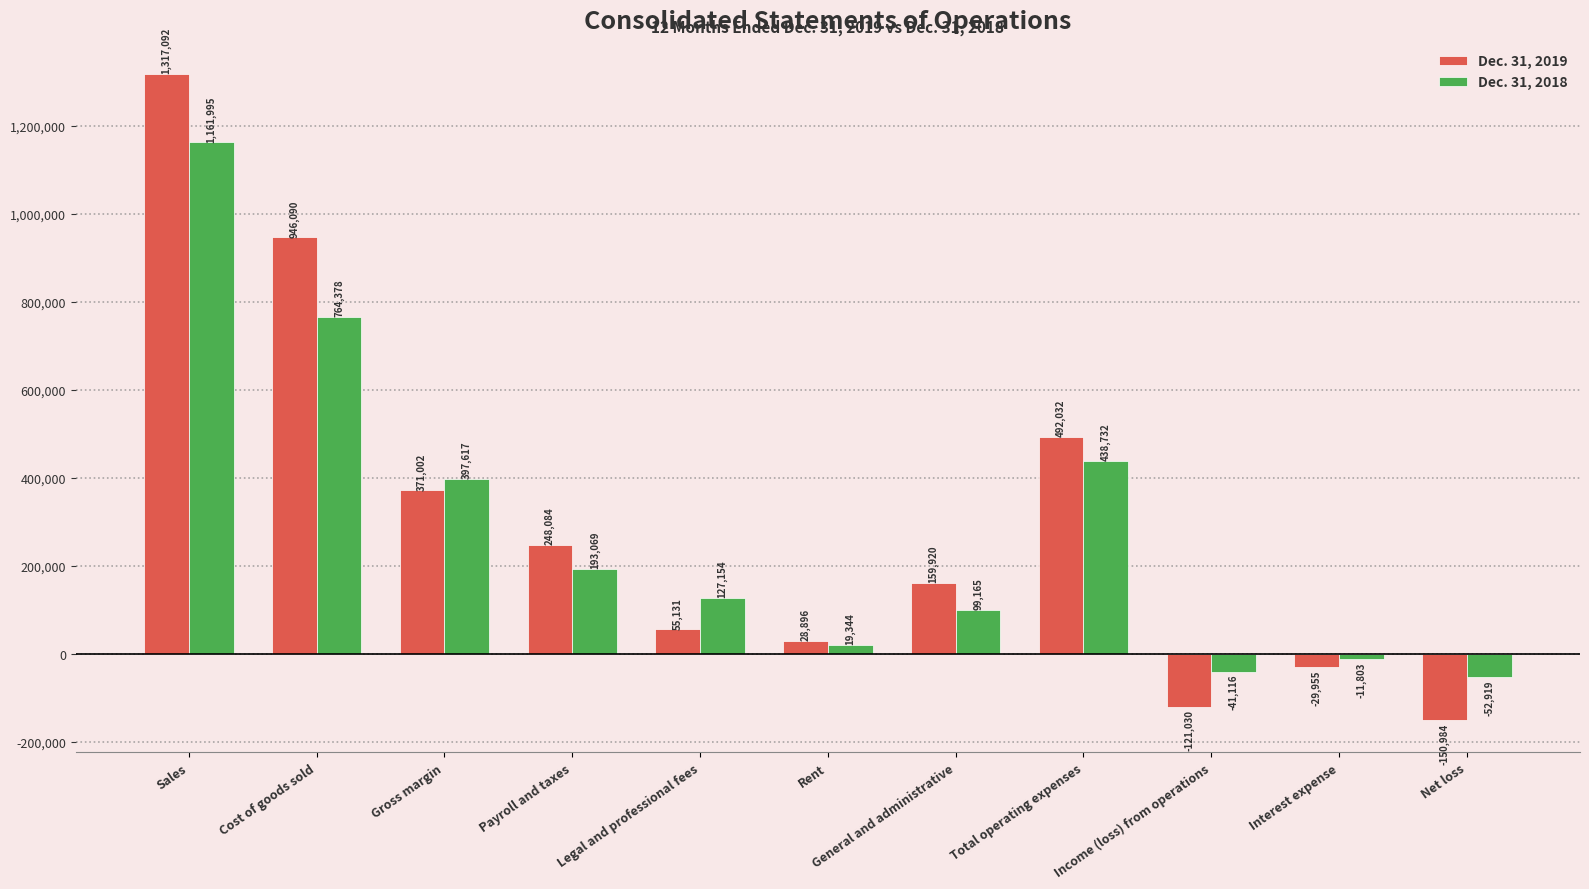

What position from the right is Payroll and taxes?

8